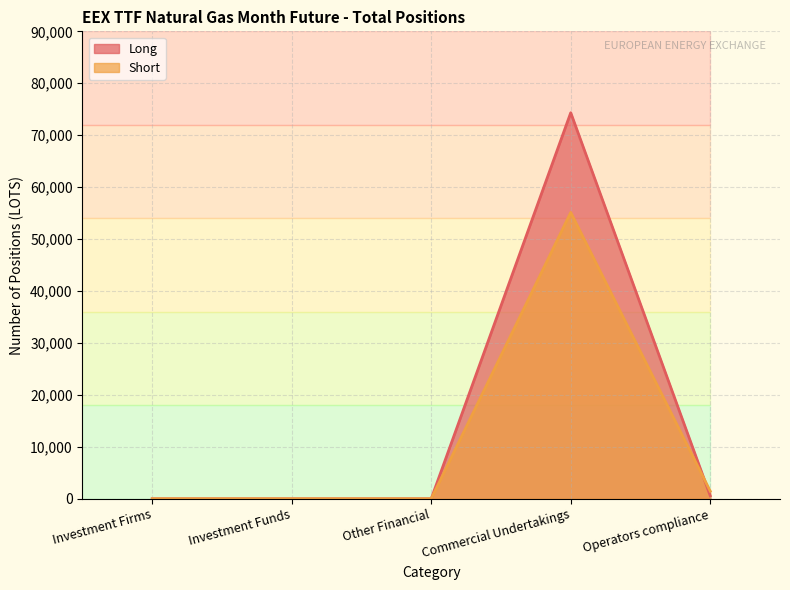

In Long, how many points are higher than both neighbors (excluding endpoints)?

1